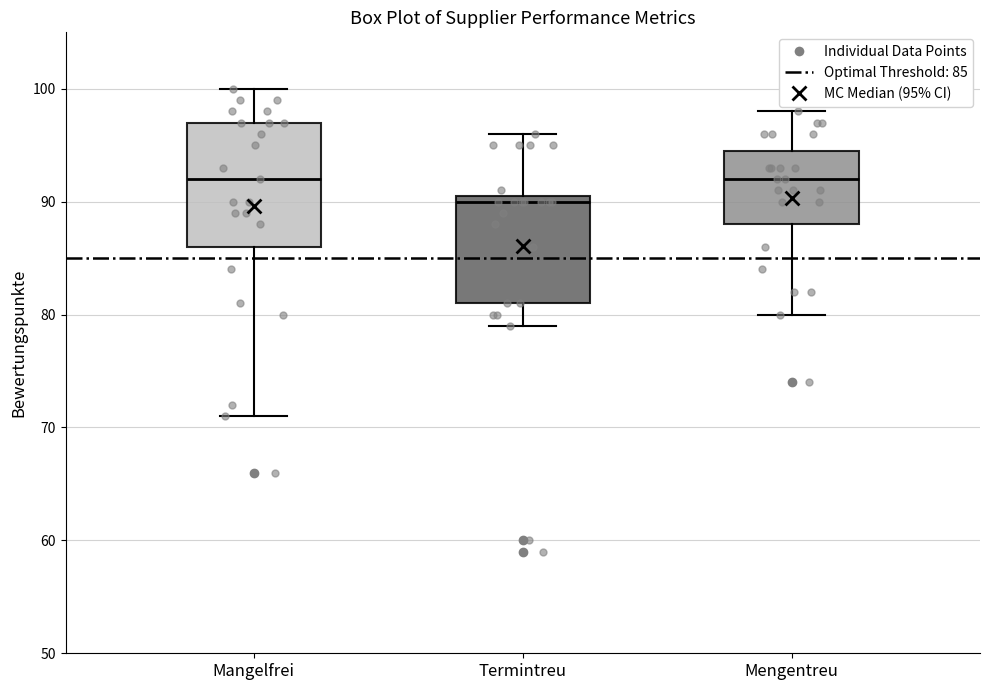

Which box has the lowest median line?

Termintreu